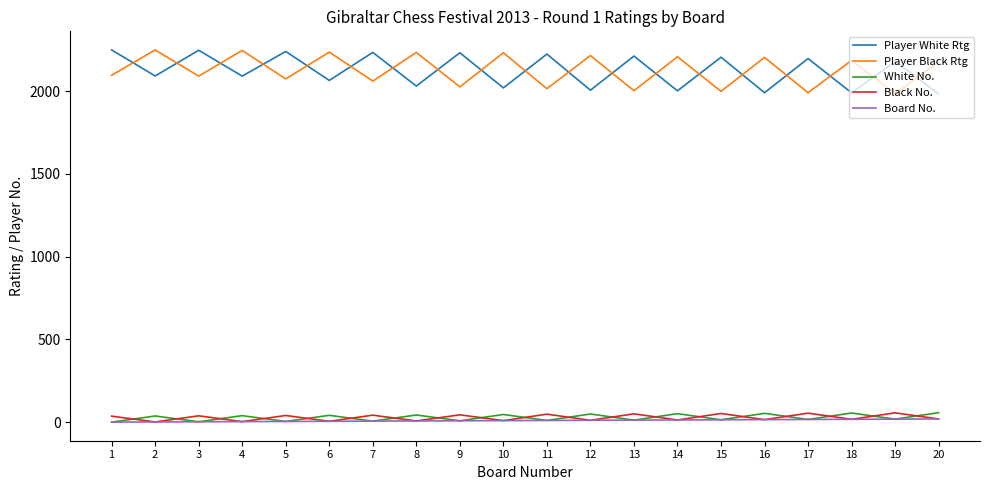

Is the value of Board No. at 2 greater than the value of Player Black Rtg at 17?

No